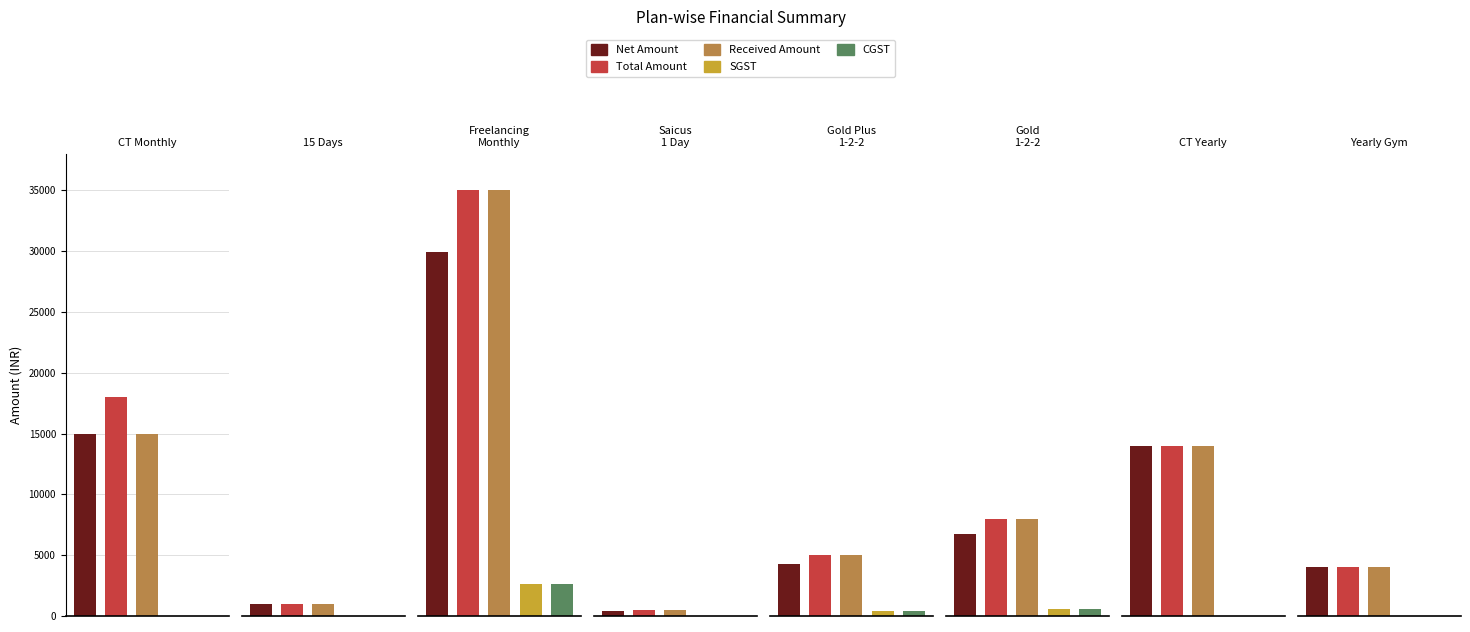

Rank the series by their maximum value, from highest to lowest.

Total Amount, Received Amount, Net Amount, SGST, CGST